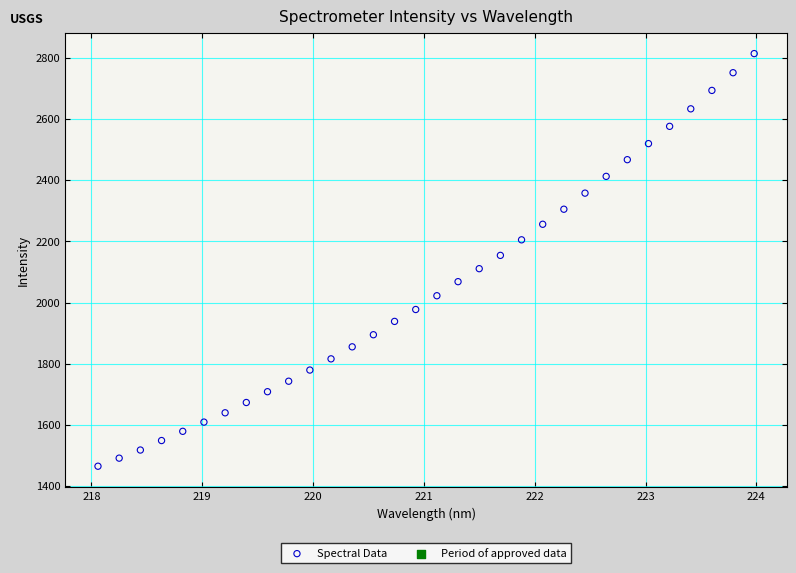

What is the range of X values (max minus min)?

5.9